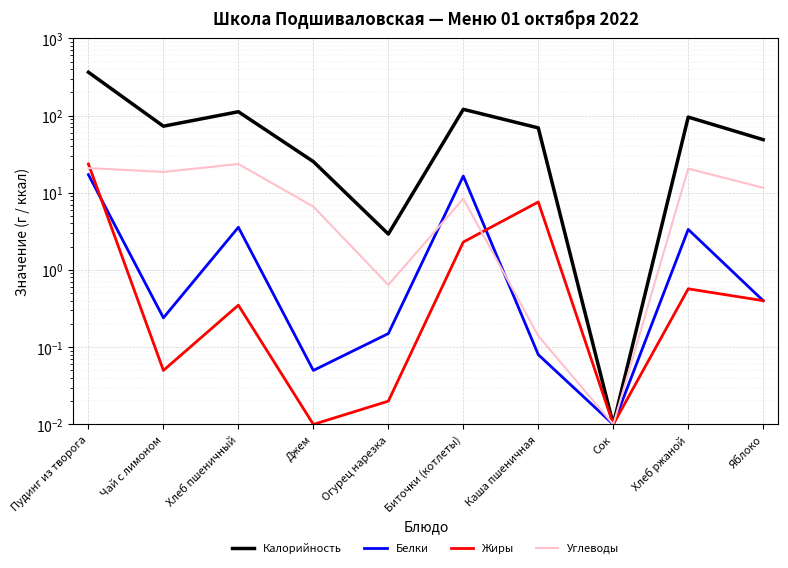

True or false: Калорийность has more than 0 points higher than both neighbors.

True